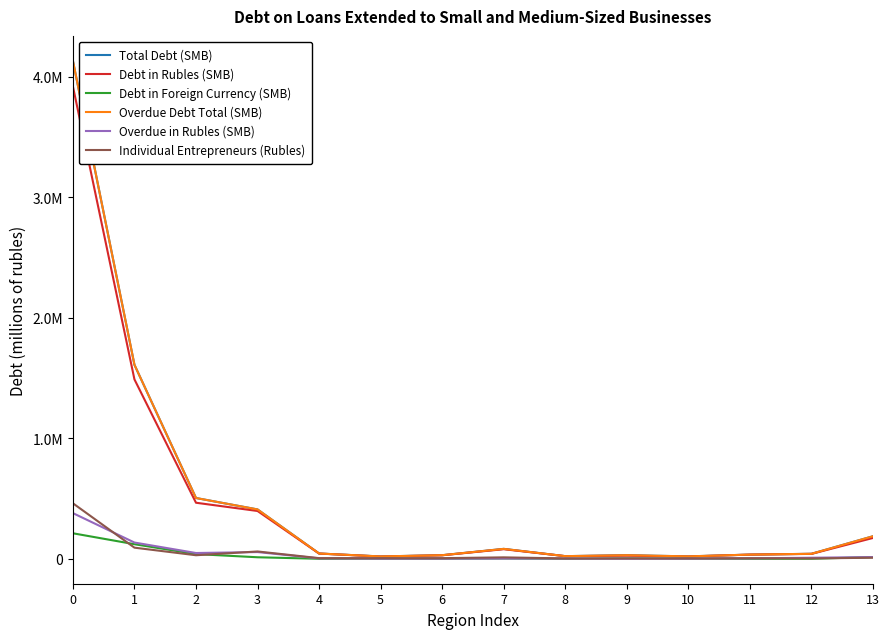

Is it true that Individual Entrepreneurs (Rubles) equals 7443 at 4?

False